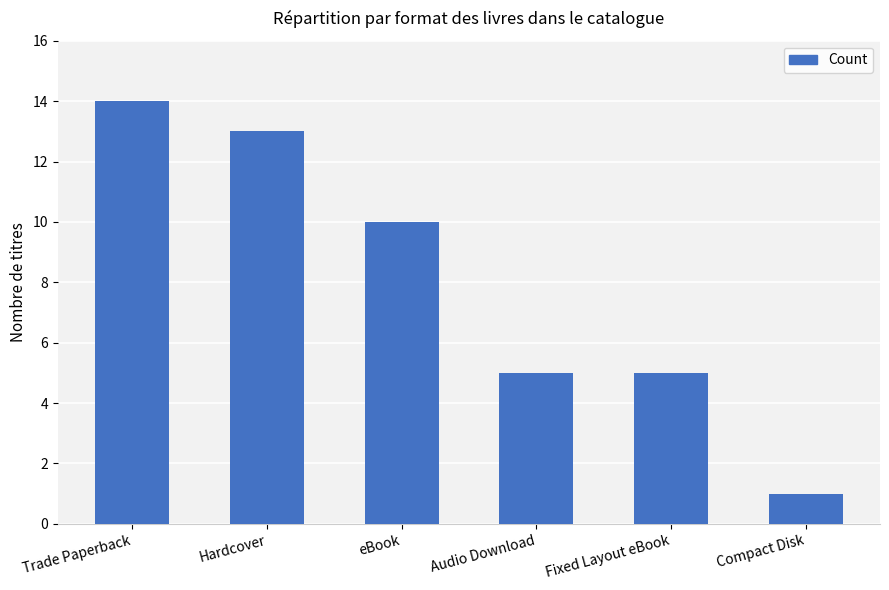

What is the value of the 3rd bar from the left?

10